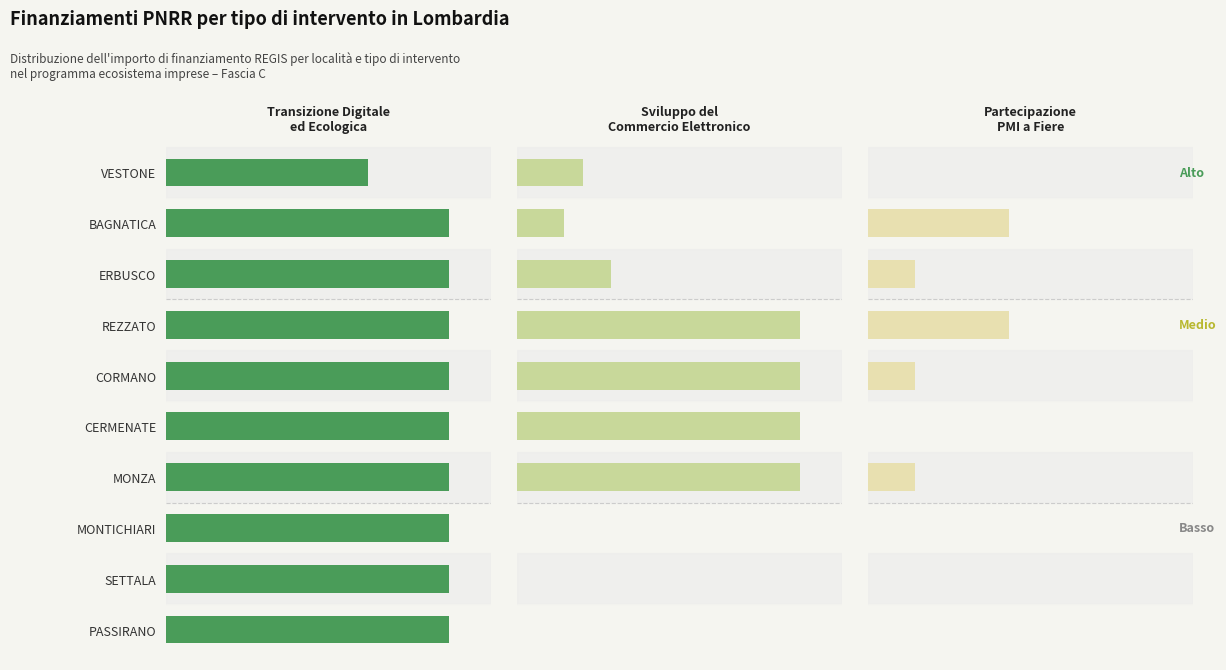

Which series has the largest total across all categories?

Transizione digitale ed ecologica